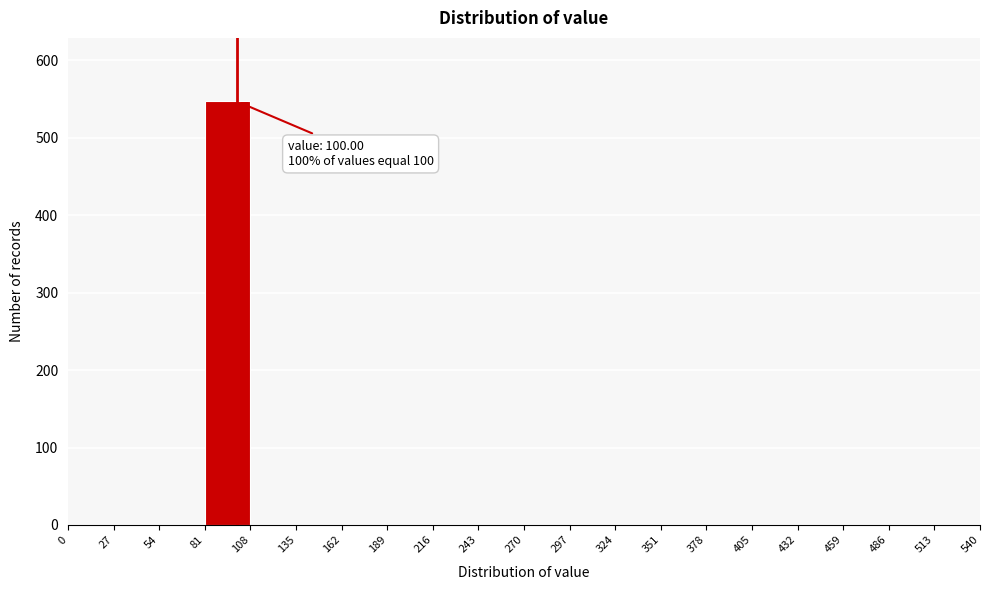

Which range on the x-axis has the tallest bar?

81 to 108